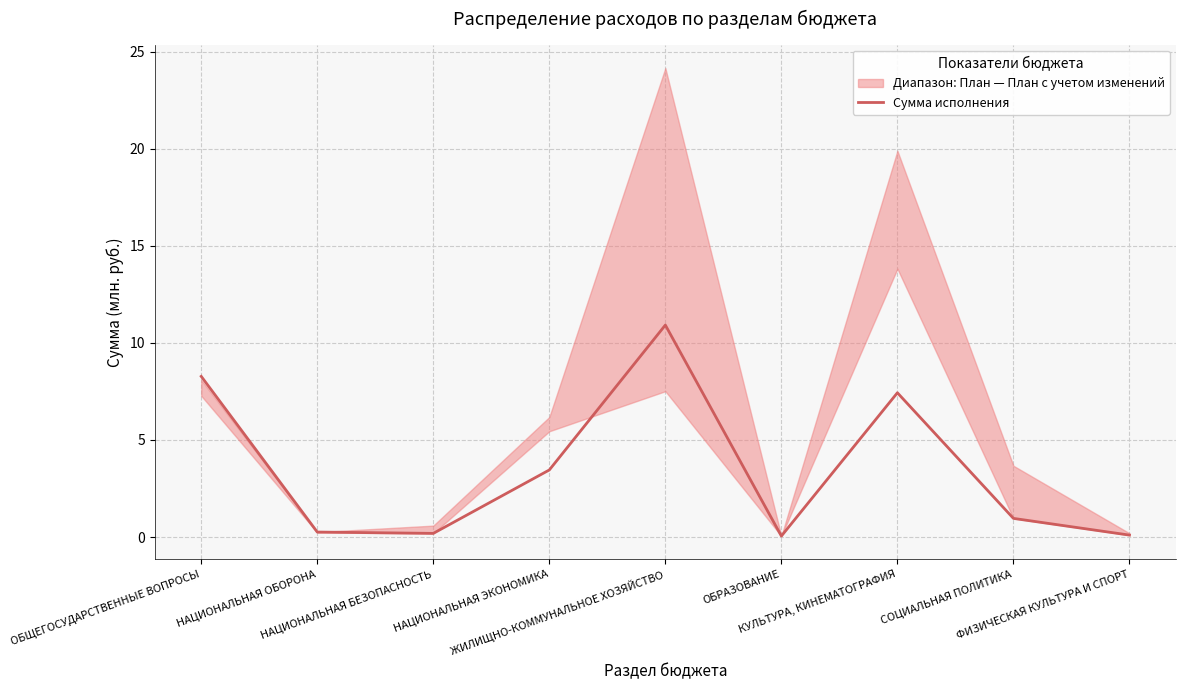

What is the label of the 3rd point from the left?

НАЦИОНАЛЬНАЯ БЕЗОПАСНОСТЬ